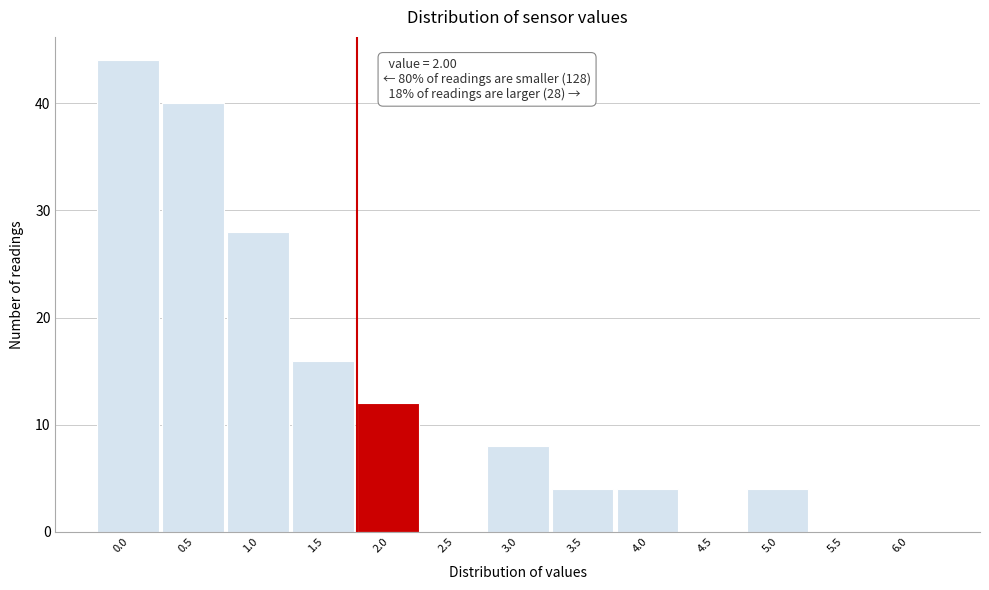

Reading right to left, extract all data points from this chart.

6.0=0	5.5=0	5.0=4	4.5=0	4.0=4	3.5=4	3.0=8	2.5=0	2.0=12	1.5=16	1.0=28	0.5=40	0.0=44